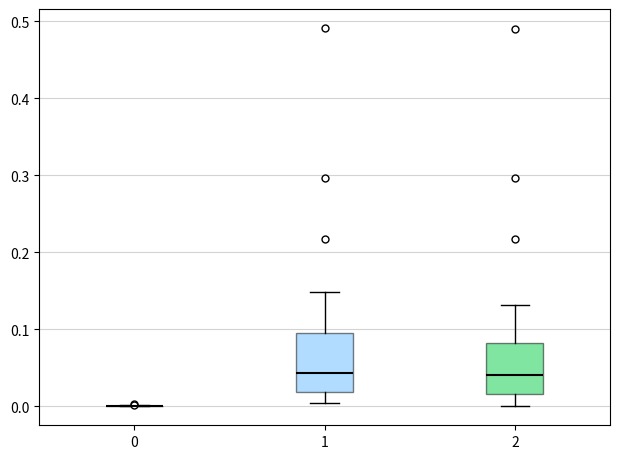

Comparing the boxes themselves (not the whiskers), which one is the tallest?

1